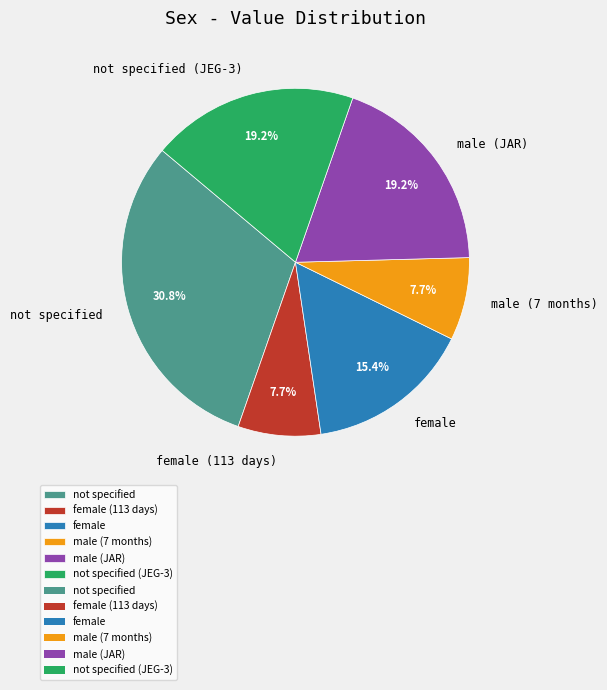

Count the number of slices in the pie.

6